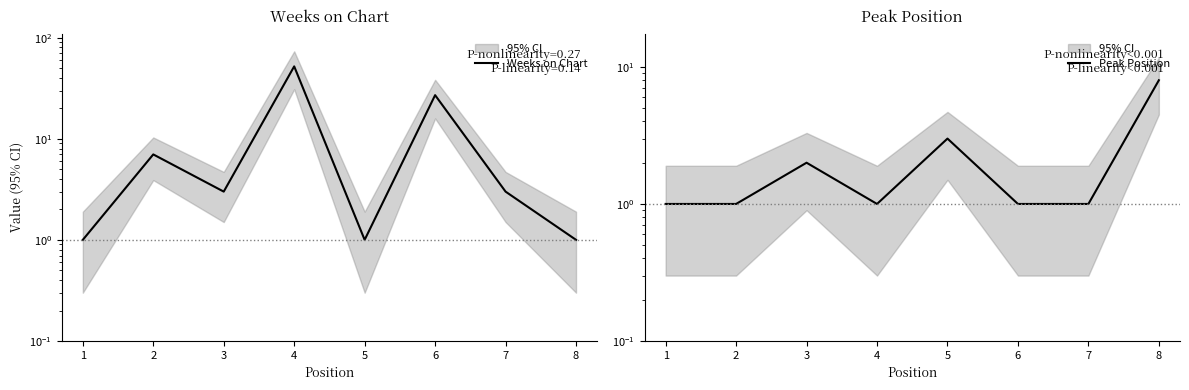

How many times do Weeks on Chart and Peak Position cross each other?

3